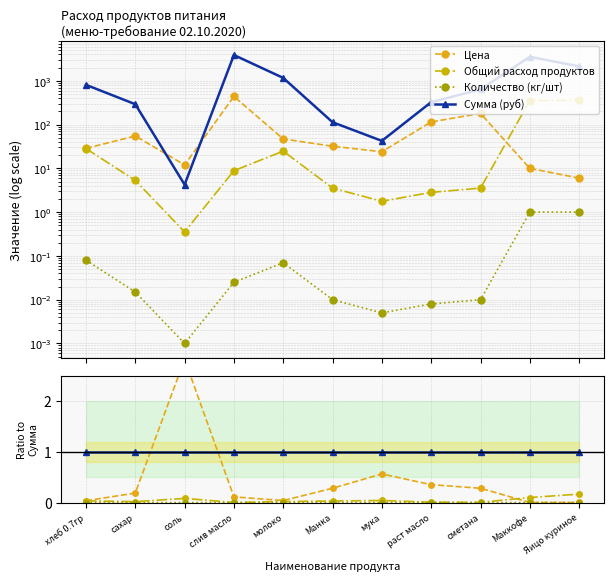

Rank the series at сахар from highest to lowest value.

Сумма (руб), Цена, Общий расход продуктов, Количество (кг/шт)